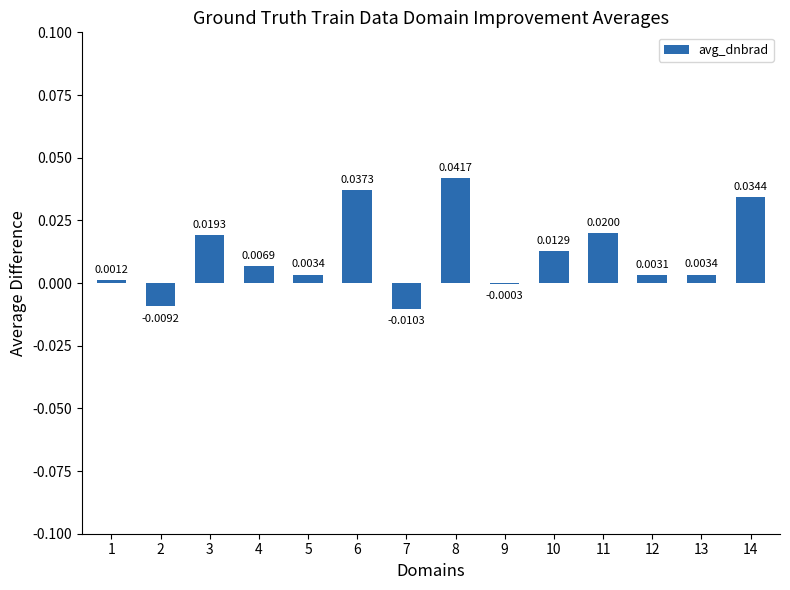

Which has a higher value, 1 or 12?

12